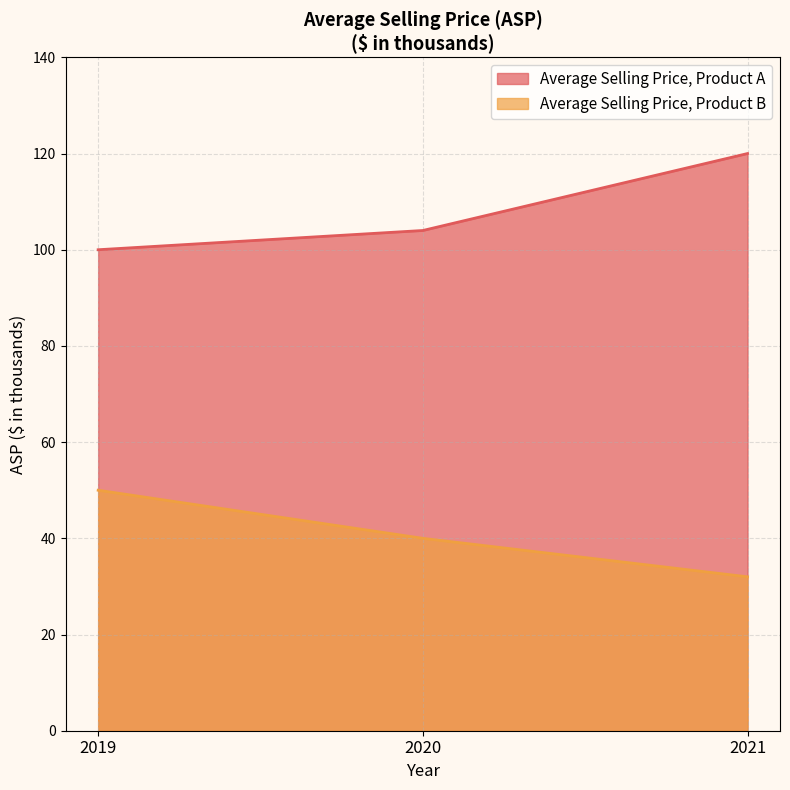

How many data points in Average Selling Price, Product B are above 40?

1